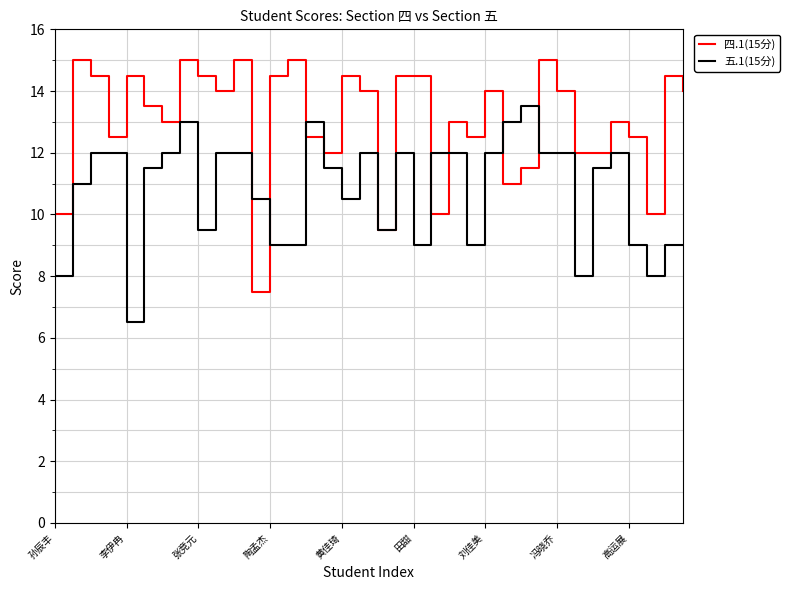

What is the maximum value shown in the chart?

15.0